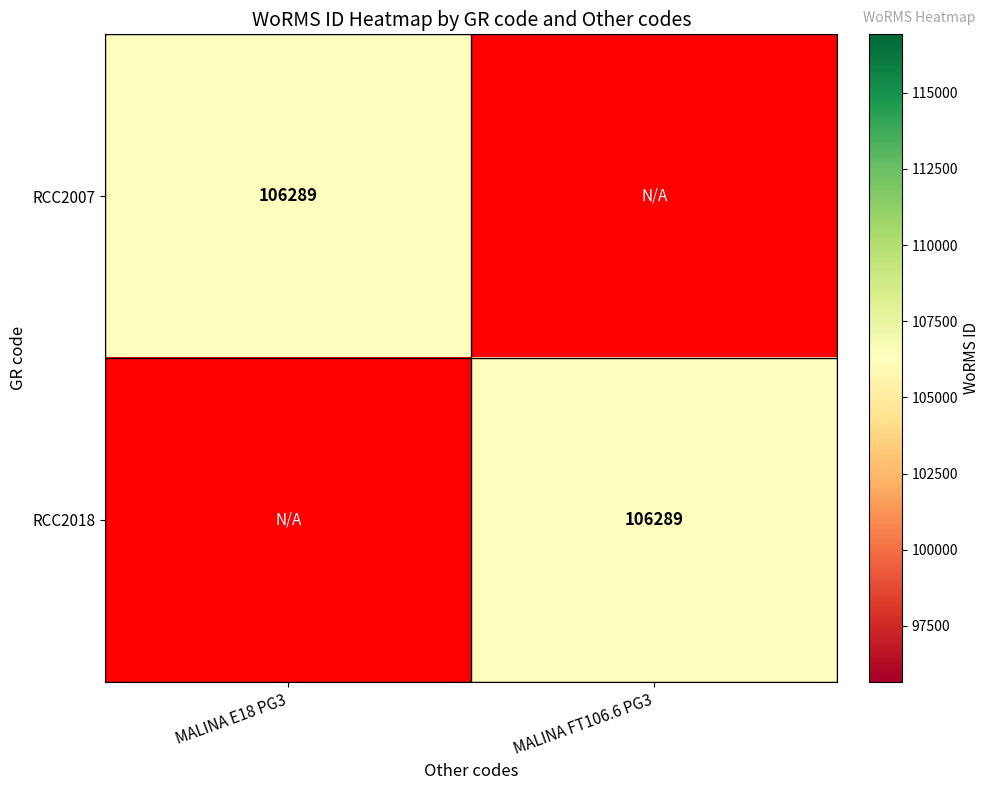

The value of RCC2018 at MALINA FT106.6 PG3 is 55423. True or false?

False